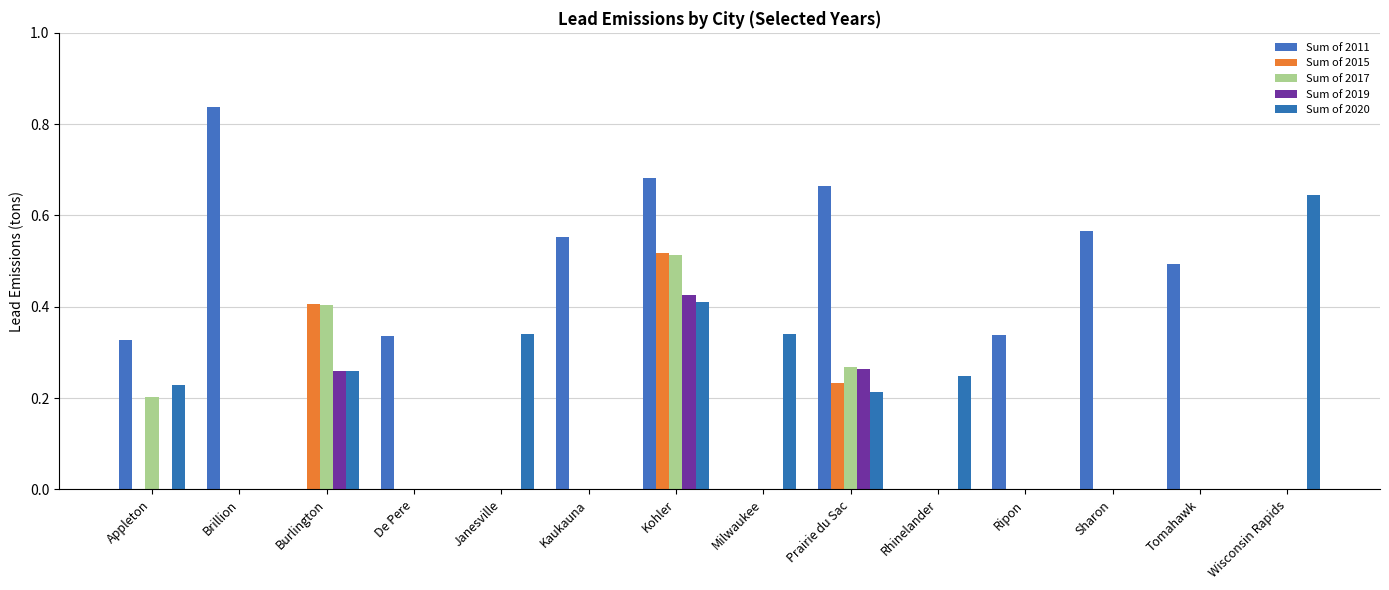

At Janesville, list the series in order from smallest to largest.

Sum of 2011, Sum of 2015, Sum of 2017, Sum of 2019, Sum of 2020